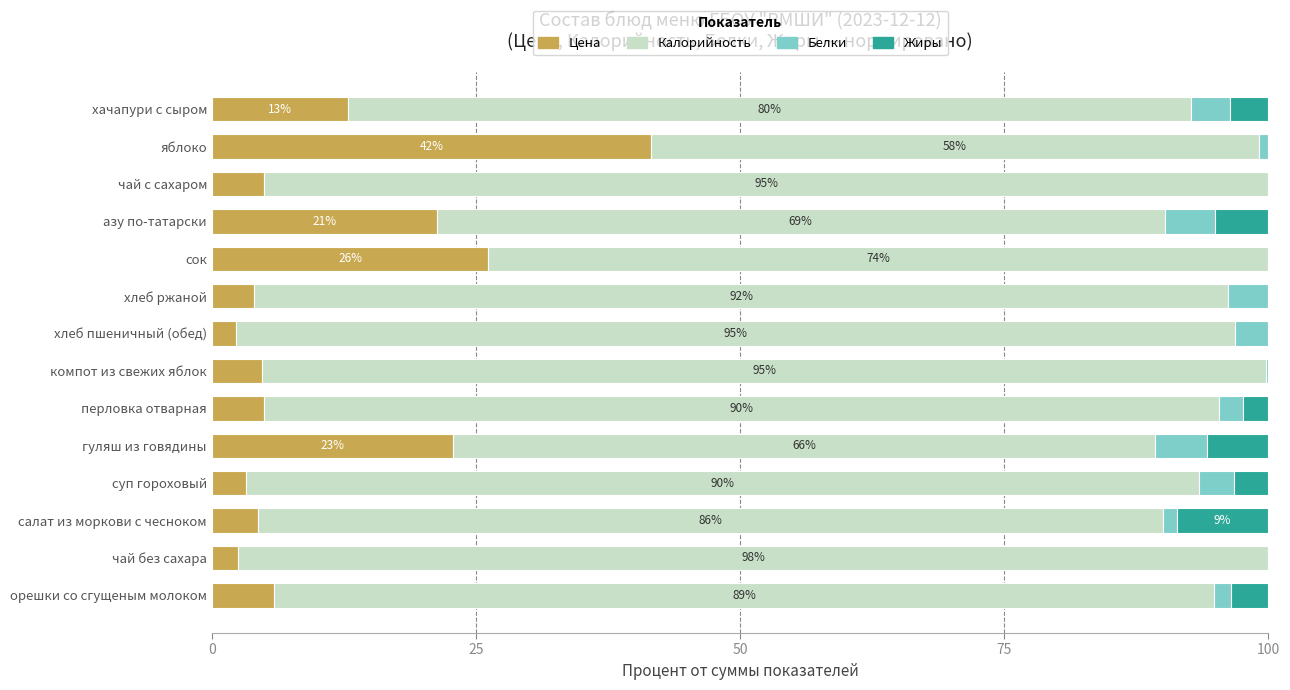

How many categories are shown in the chart?

14